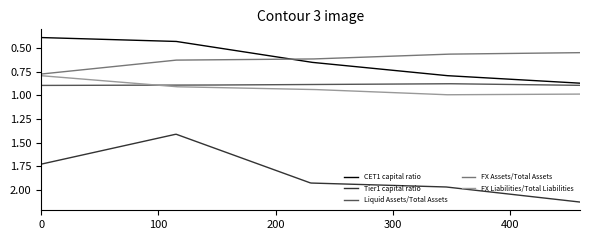

True or false: Tier1 capital ratio and Liquid Assets/Total Assets cross at least once.

False